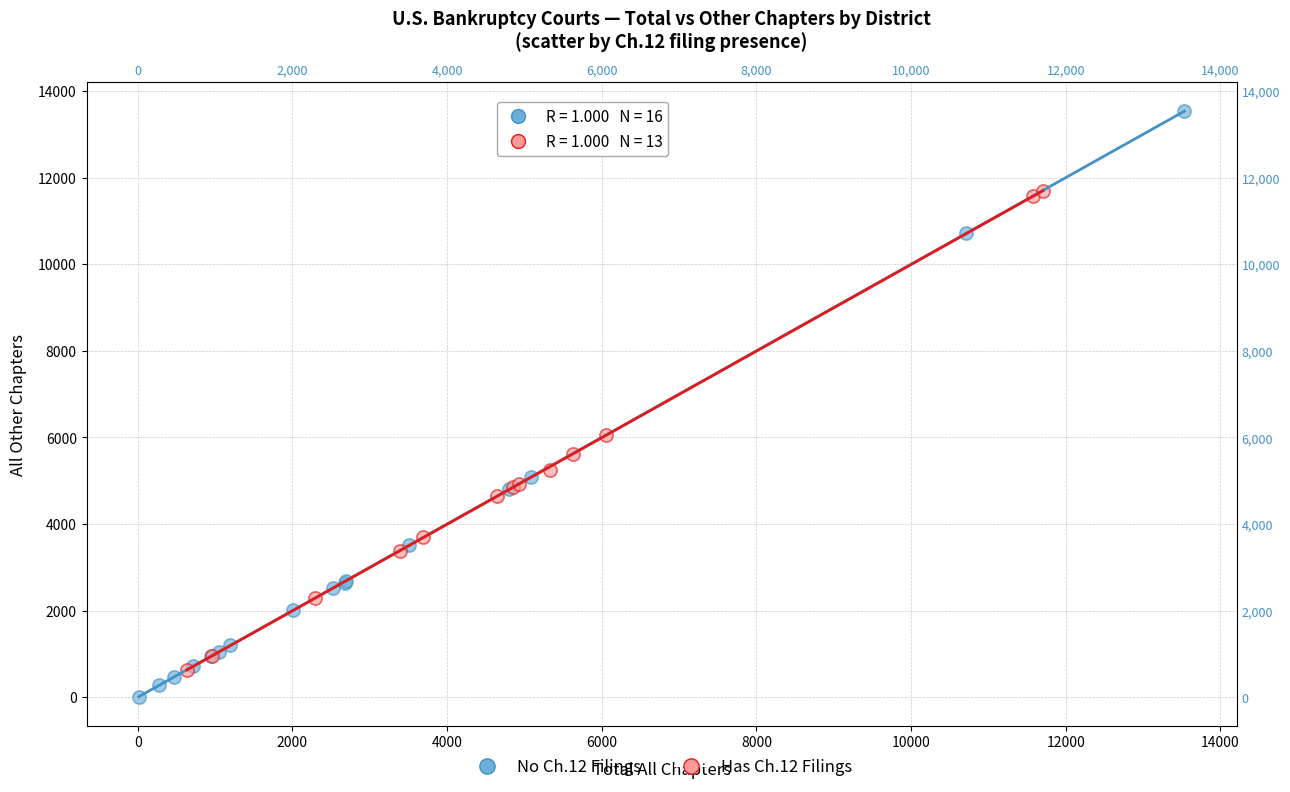

What are all the series names shown in the legend?

No Ch.12 Filings, Has Ch.12 Filings